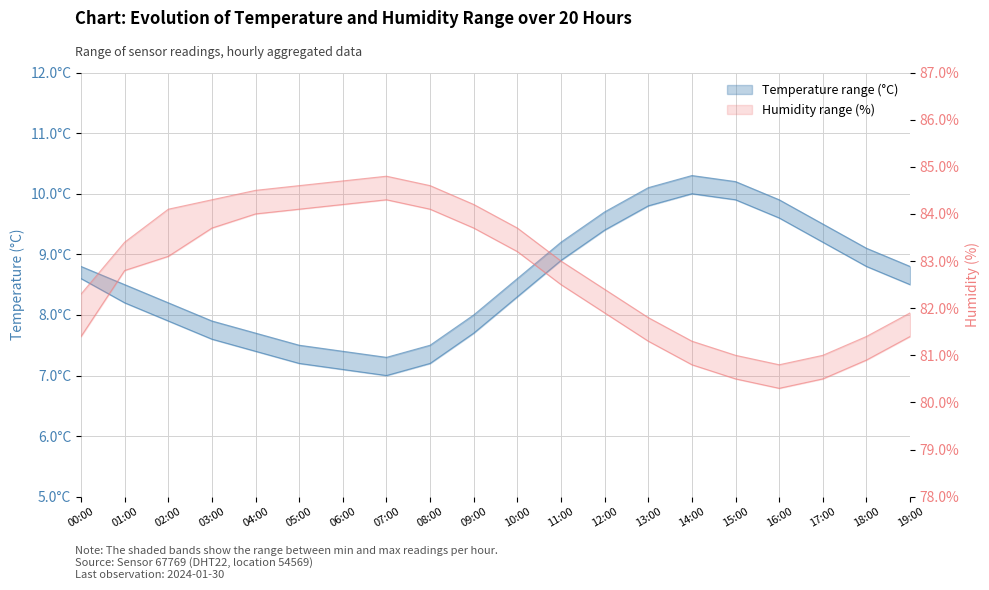

In temperature_lower, how many points are higher than both neighbors (excluding endpoints)?

1